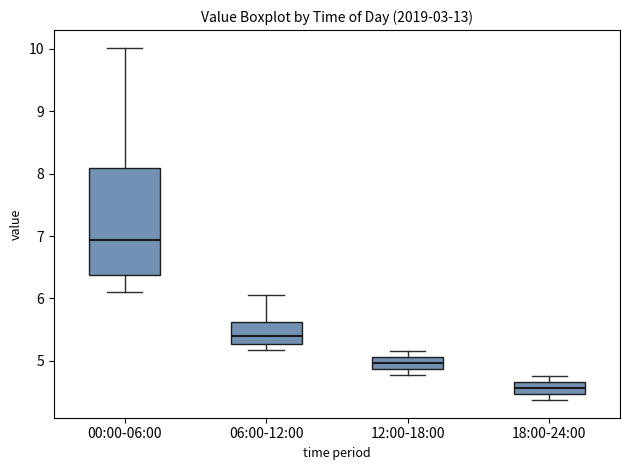

Reading left to right, transcribe this box plot: for each box, give where its median line is, the range the box spans, and where its two whiskers end, as read against the y-axis. The values are not printed on the chart, so give them approximately, as read against the axis.

00:00-06:00: median 6.9, box 6.4 to 8.1, whiskers 6.1 to 10.0
06:00-12:00: median 5.4, box 5.3 to 5.6, whiskers 5.2 to 6.1
12:00-18:00: median 5.0, box 4.9 to 5.1, whiskers 4.8 to 5.2
18:00-24:00: median 4.6, box 4.5 to 4.7, whiskers 4.4 to 4.8